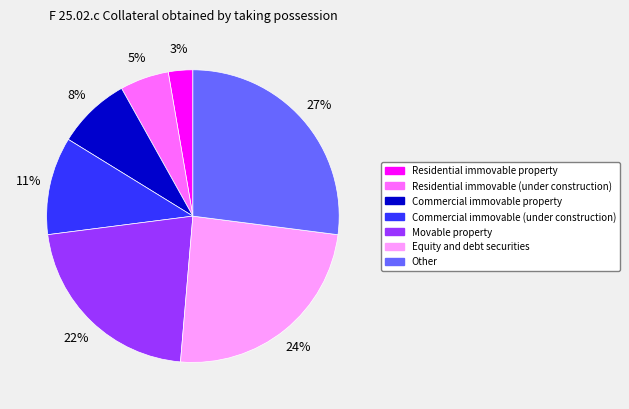

To the nearest percent, what portion does Commercial immovable property represent?

8%